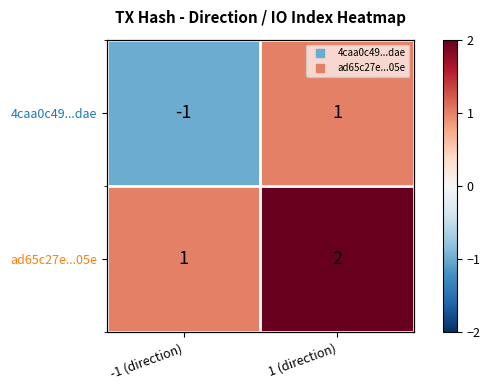

What is the difference between the ad65c27e...05e values at 1 (direction) and -1 (direction)?

1